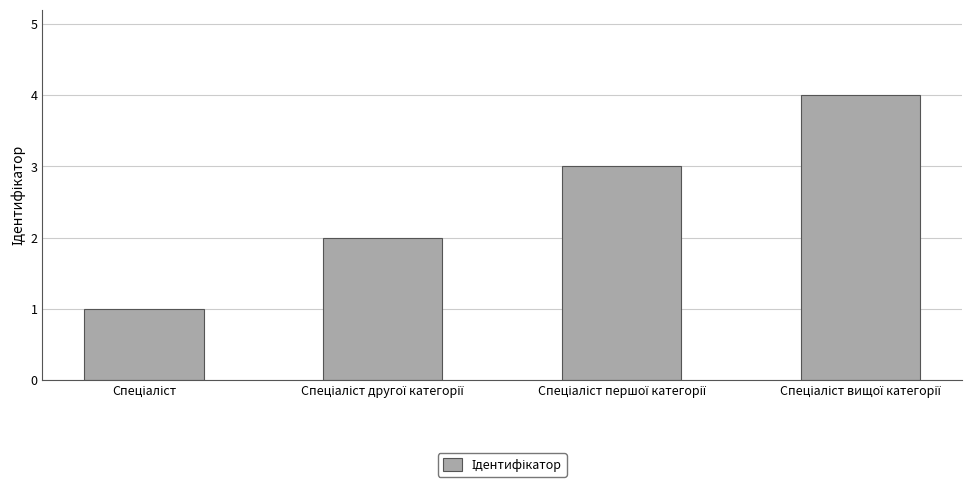

What is the value of the 3rd bar from the left?

3